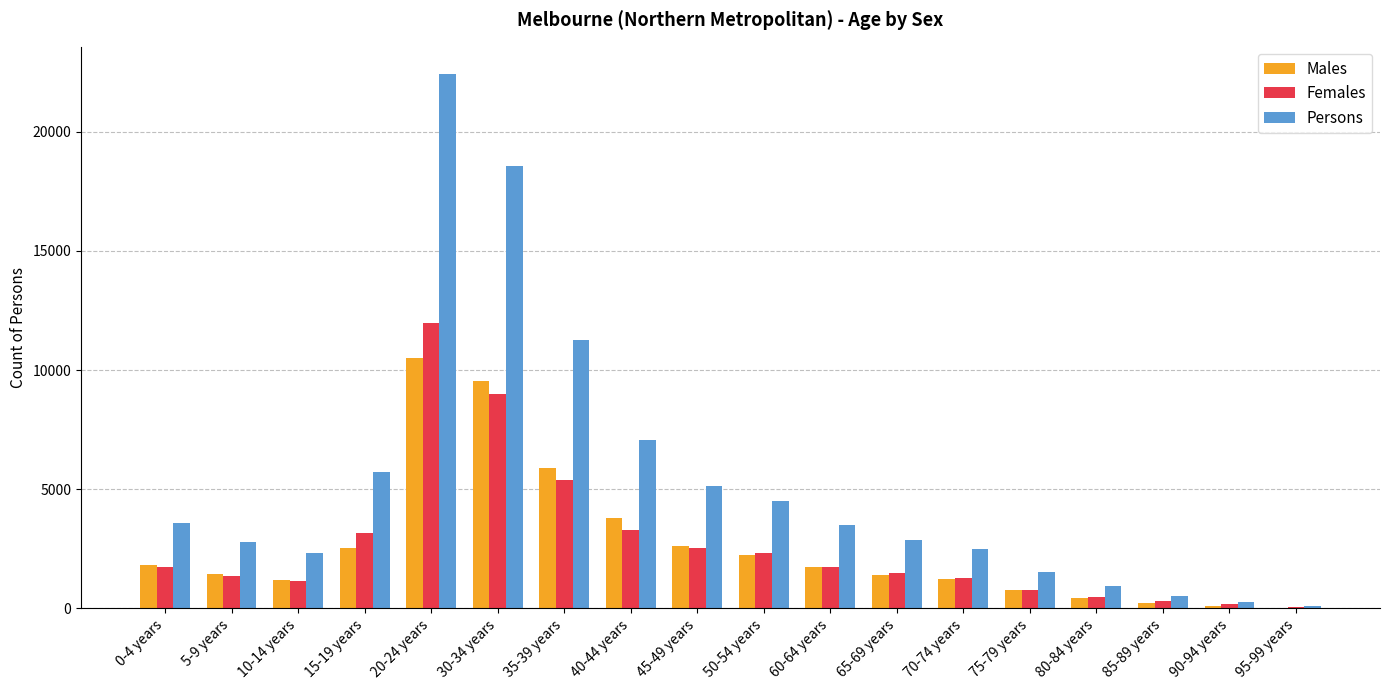

Which series has the largest total across all categories?

Persons